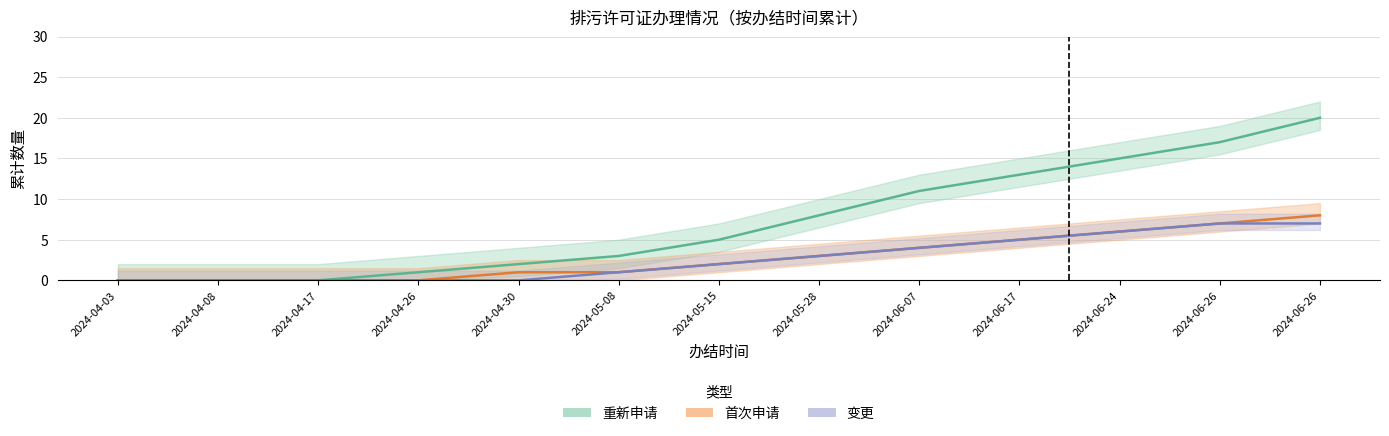

Reading right to left, transcribe all the data shown in this chart.

重新申请: 20	17	15	13	11	8	5	3	2	1	0	0	0
首次申请: 8	7	6	5	4	3	2	1	1	0	0	0	0
变更: 7	7	6	5	4	3	2	1	0	0	0	0	0